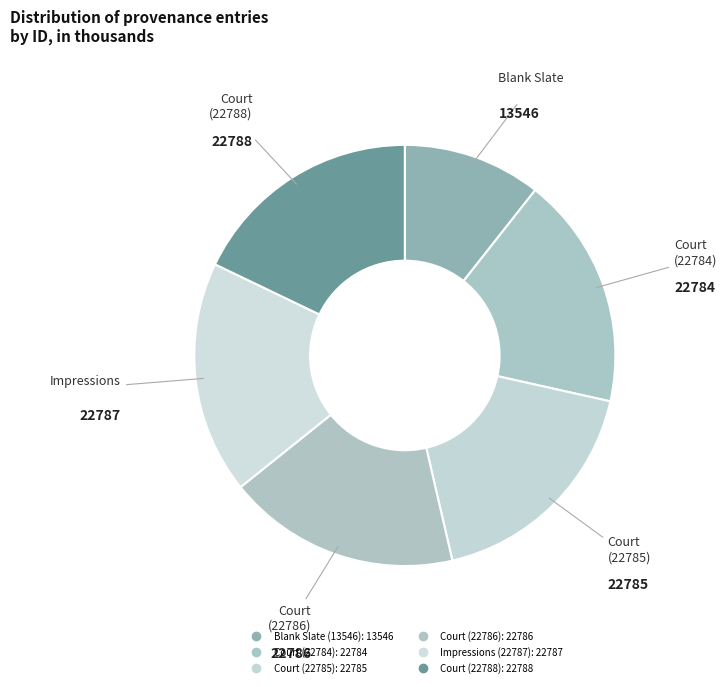

Does any single category account for the majority?

No